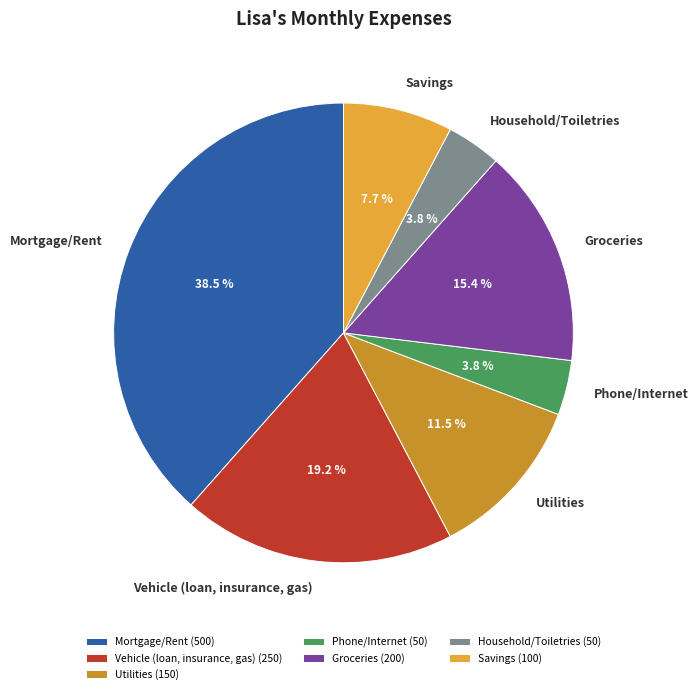

Is Groceries the majority of the pie?

No